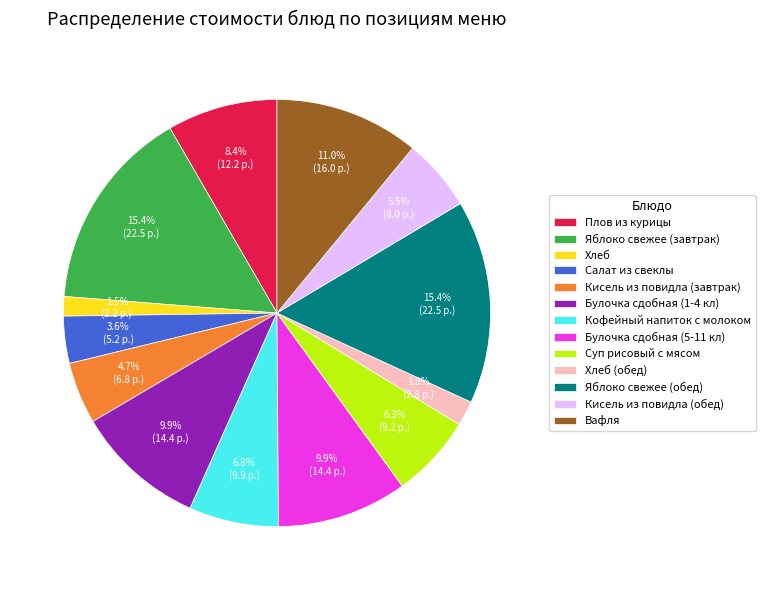

How many segments does this pie chart have?

13